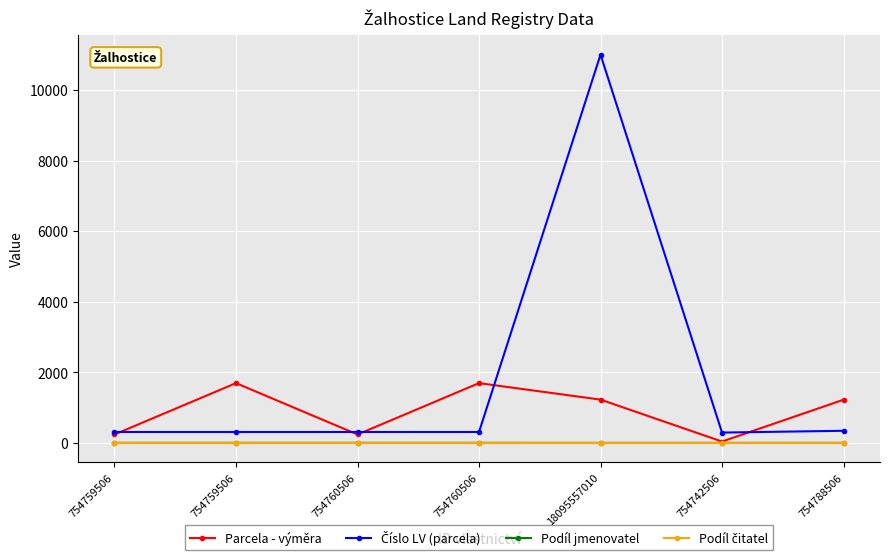

Is it true that Podíl jmenovatel equals 0 at 754760506?

False